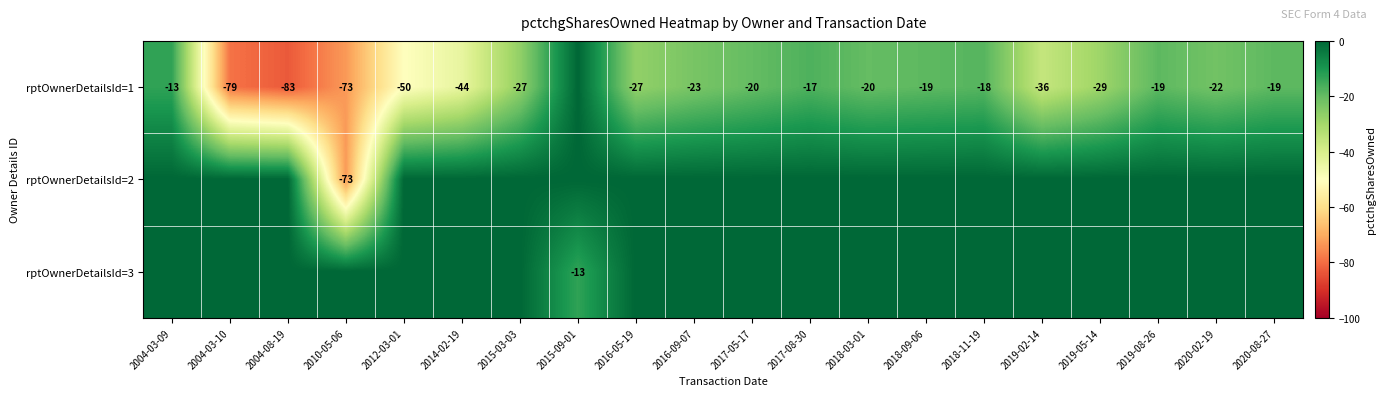

The value of rptOwnerDetailsId=1 at 2015-03-03 is -17. True or false?

False